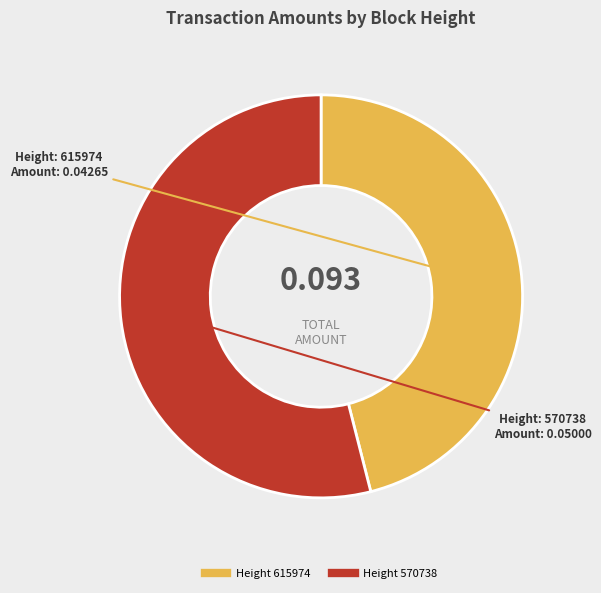

Is there a majority slice in this chart?

Yes